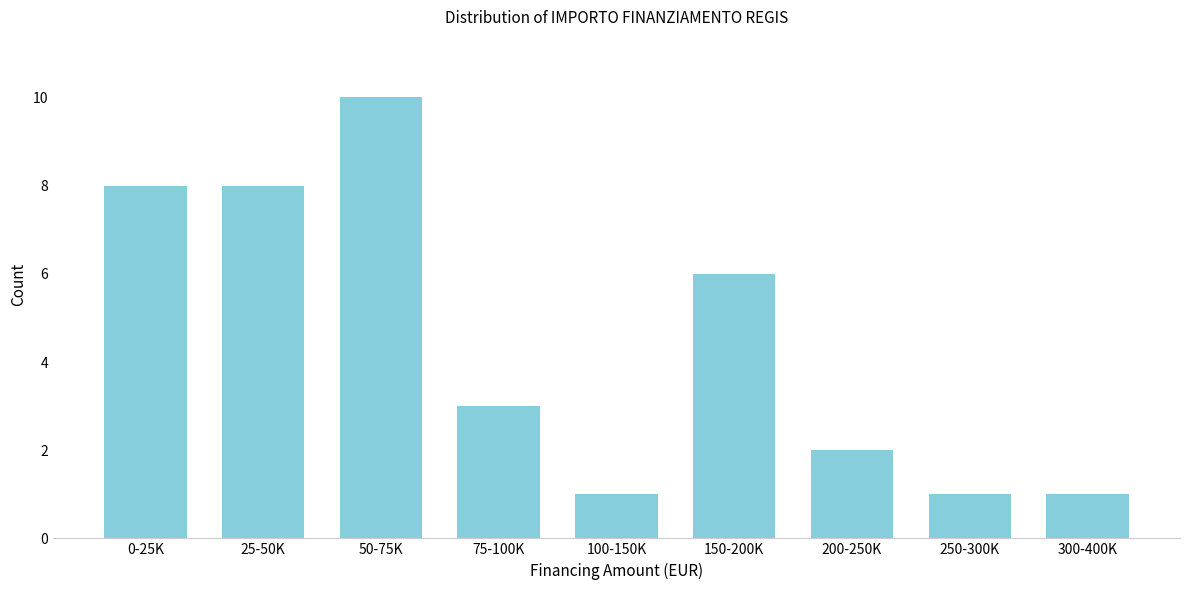

Reading right to left, list all the values displayed in this chart.

300-400K=1	250-300K=1	200-250K=2	150-200K=6	100-150K=1	75-100K=3	50-75K=10	25-50K=8	0-25K=8